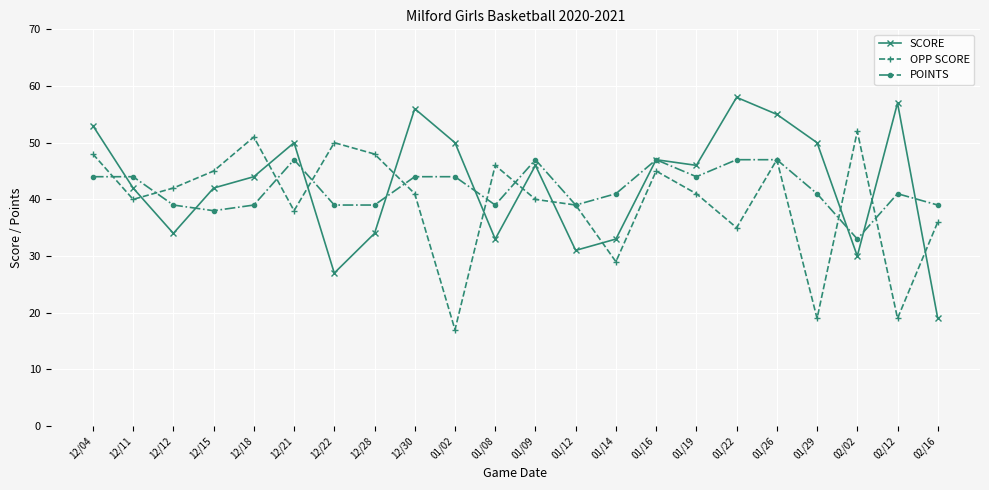

How many interior local valleys does the OPP SCORE series have?

7